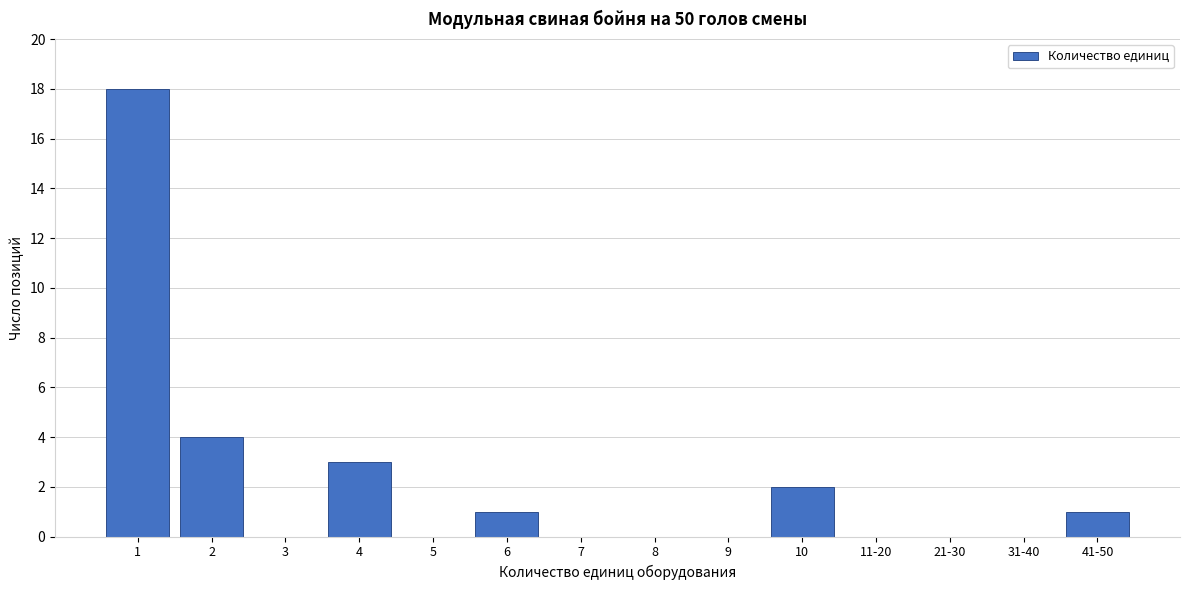

Reading left to right, list all the values displayed in this chart.

1=18	2=4	3=0	4=3	5=0	6=1	7=0	8=0	9=0	10=2	11-20=0	21-30=0	31-40=0	41-50=1